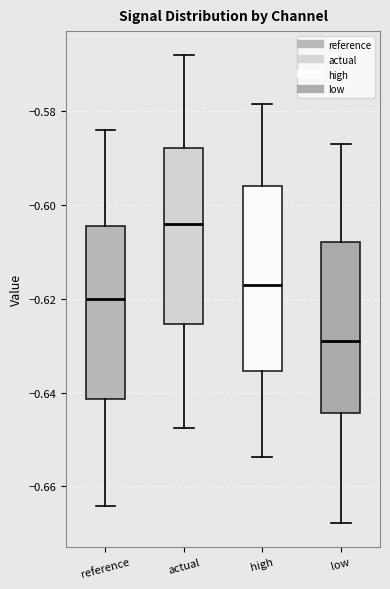

Reading left to right, transcribe this box plot: for each box, give where its median line is, the range the box spans, and where its two whiskers end, as read against the y-axis. The values are not printed on the chart, so give them approximately, as read against the axis.

reference: median -0.620, box -0.642 to -0.604, whiskers -0.664 to -0.584
actual: median -0.604, box -0.626 to -0.588, whiskers -0.648 to -0.568
high: median -0.616, box -0.636 to -0.596, whiskers -0.654 to -0.578
low: median -0.628, box -0.644 to -0.608, whiskers -0.668 to -0.586